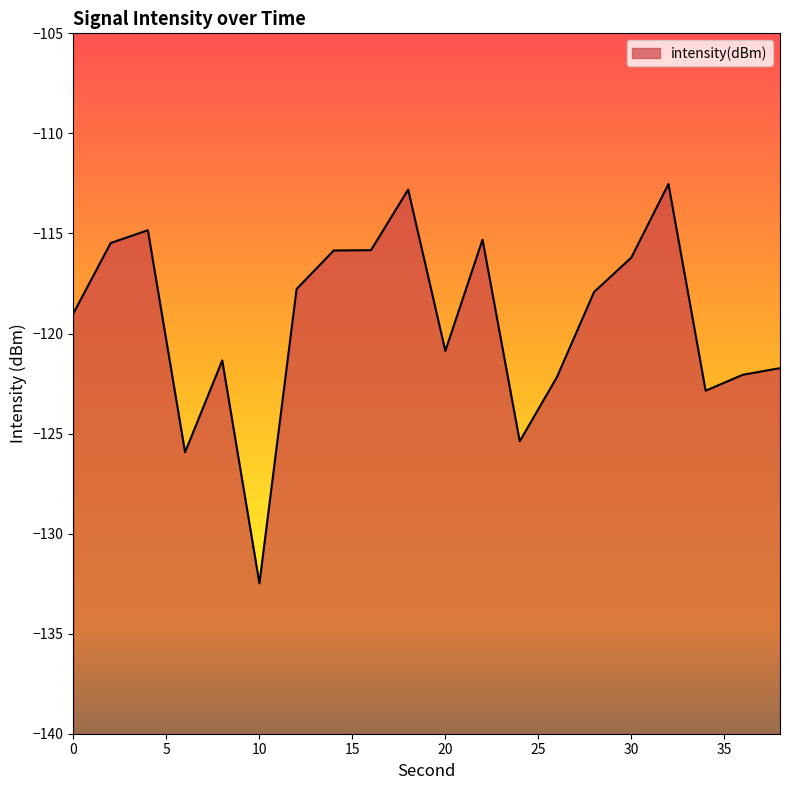

What is the average value?

-119.4